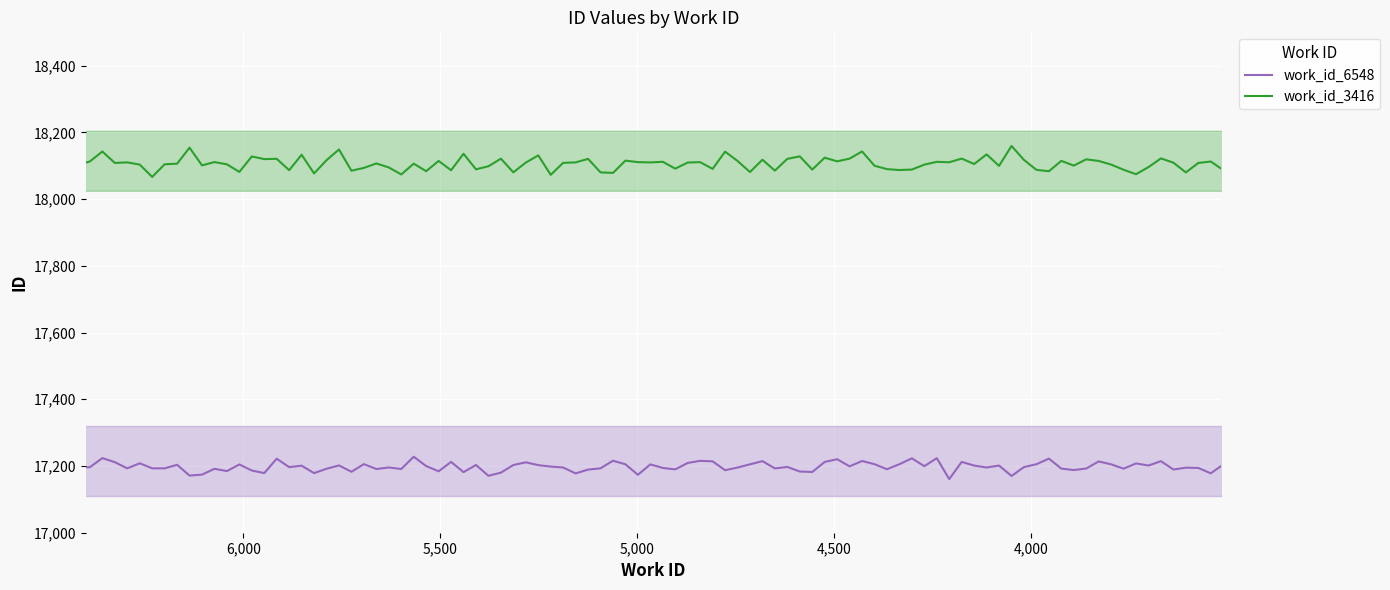

How many distinct data groups are displayed?

2